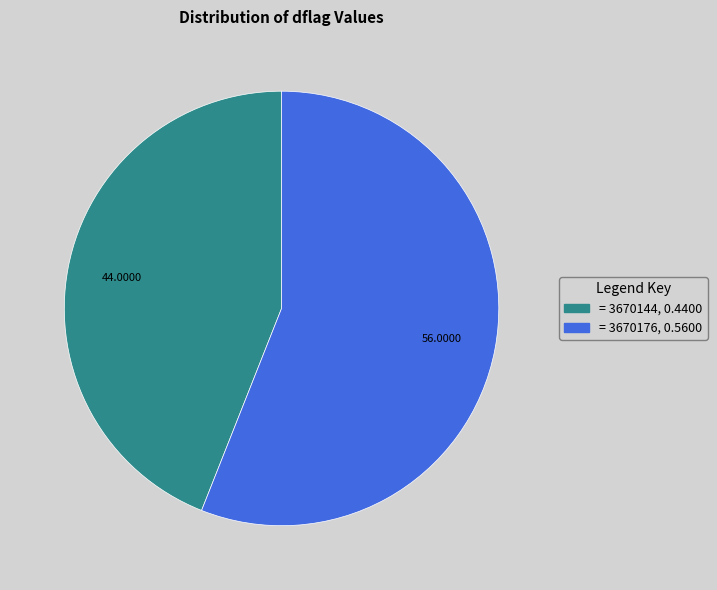

Does any single category account for the majority?

Yes